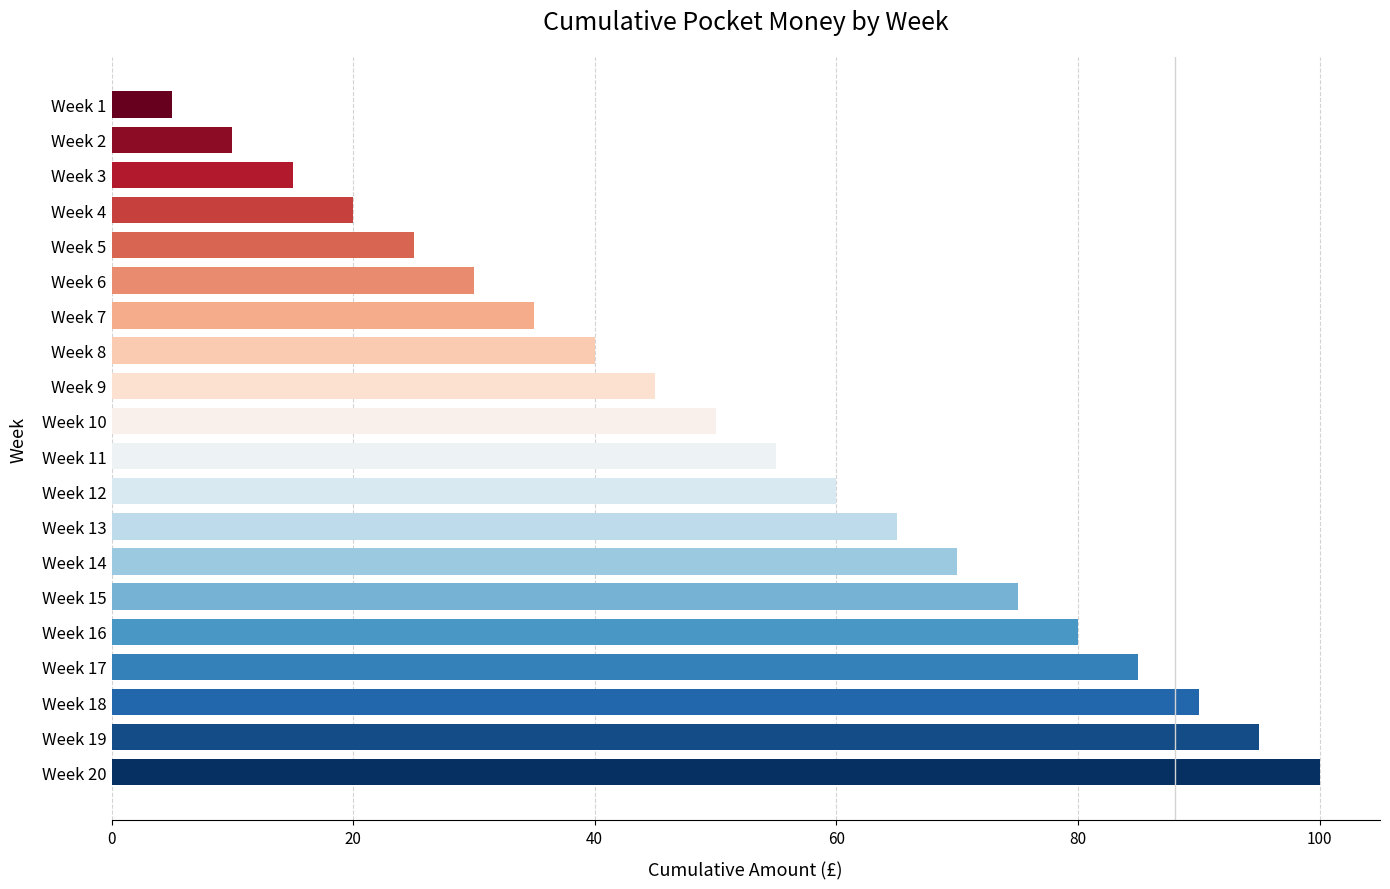

List the labels in order of value, smallest first.

Week 1, Week 2, Week 3, Week 4, Week 5, Week 6, Week 7, Week 8, Week 9, Week 10, Week 11, Week 12, Week 13, Week 14, Week 15, Week 16, Week 17, Week 18, Week 19, Week 20